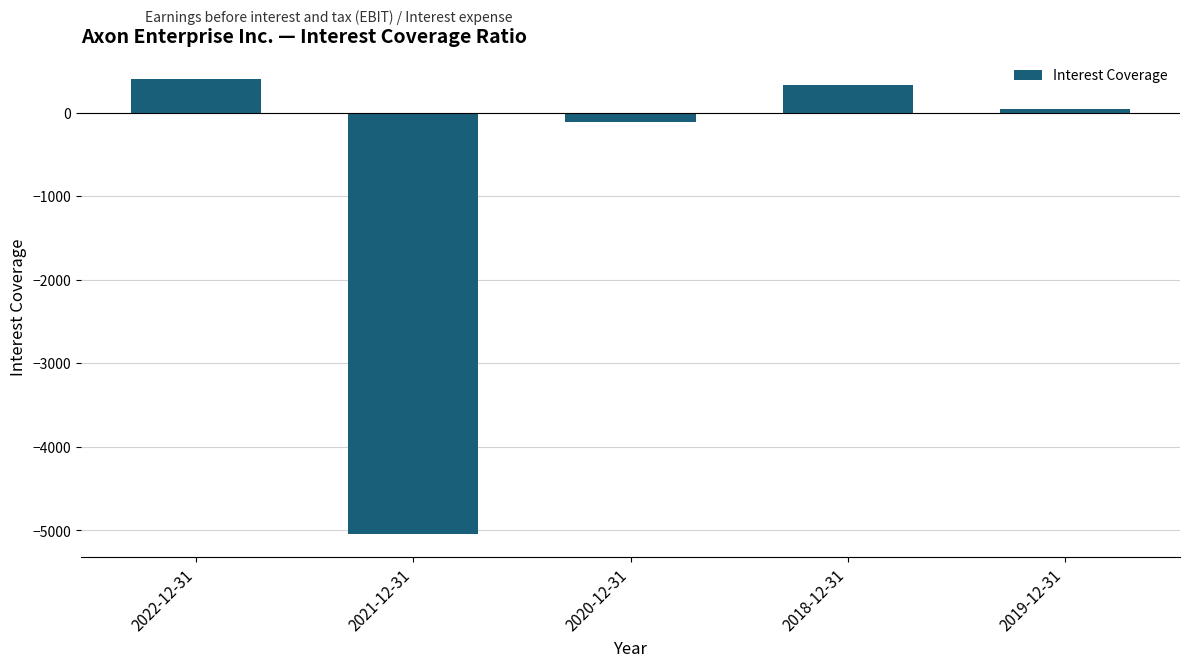

True or false: the data shows -5048.1 at 2021-12-31.

True